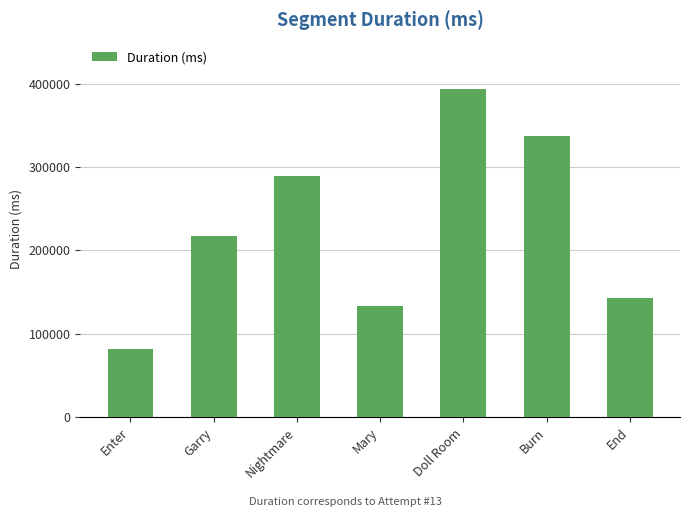

The value at Garry is 287664. True or false?

False